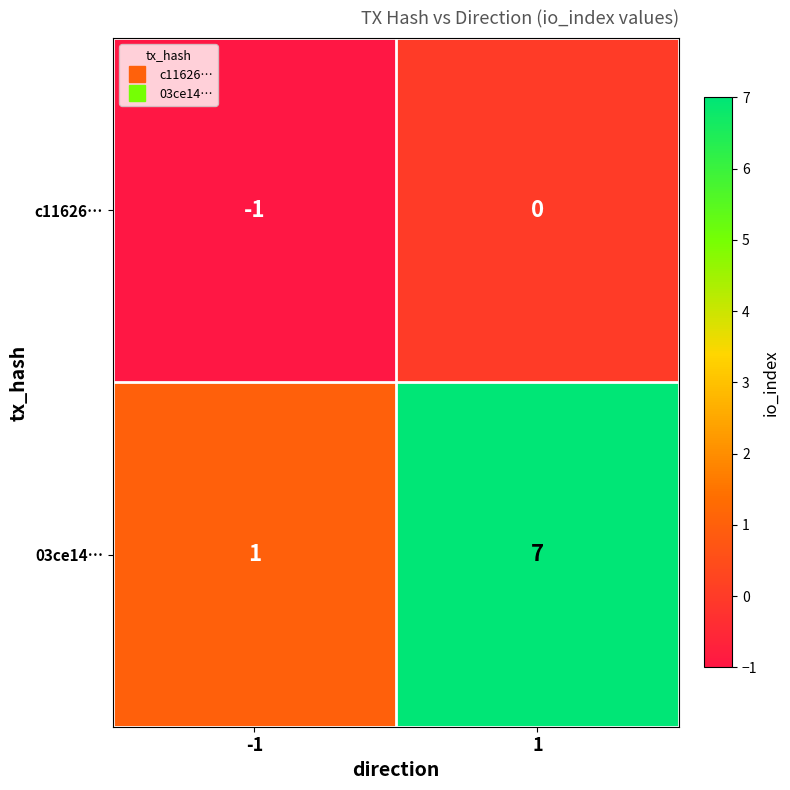

What is the greatest value displayed?

7